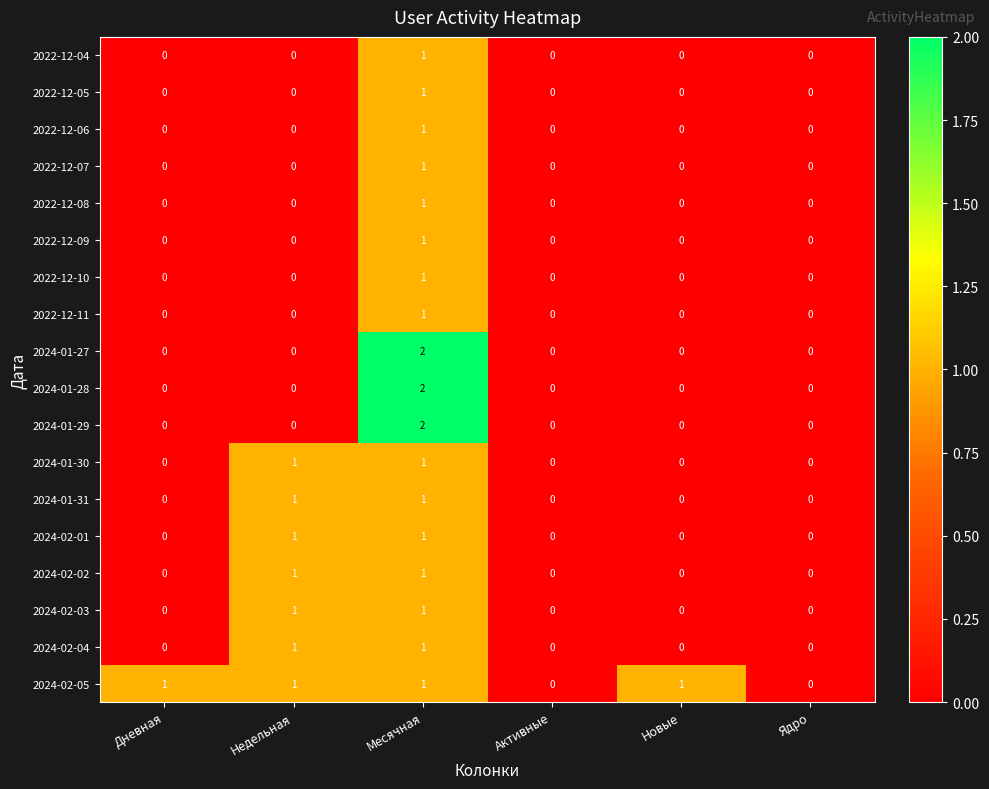

At which category is the sum across all series the highest?

Месячная